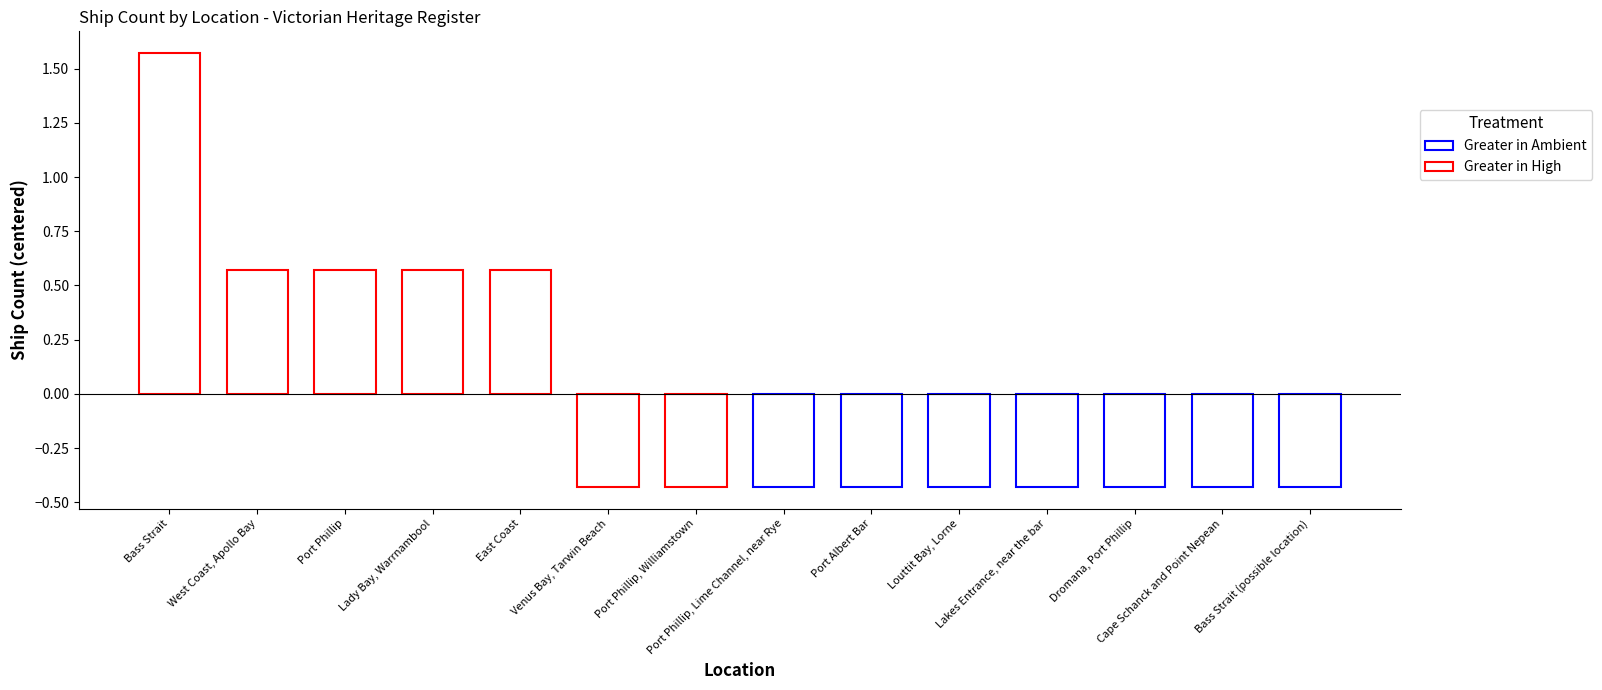

What is the label of the 1st bar from the left?

Bass Strait